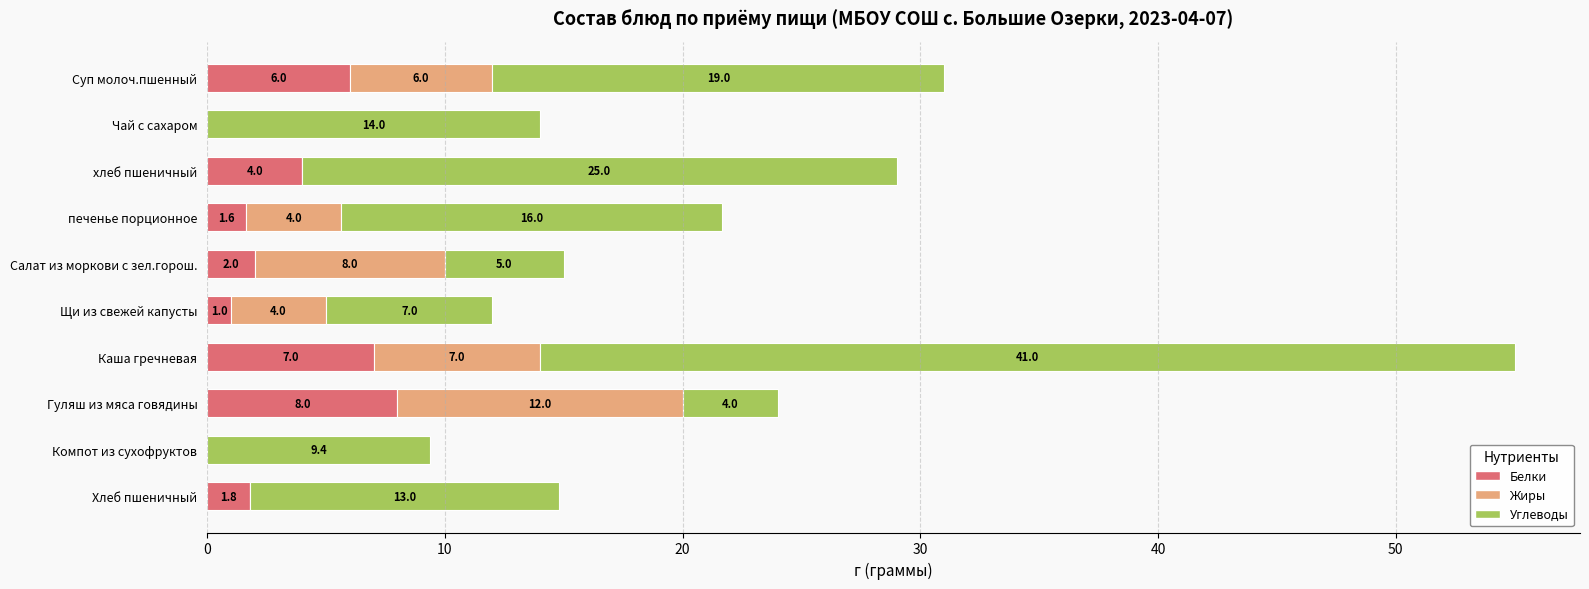

At which category is the sum across all series the highest?

Каша гречневая